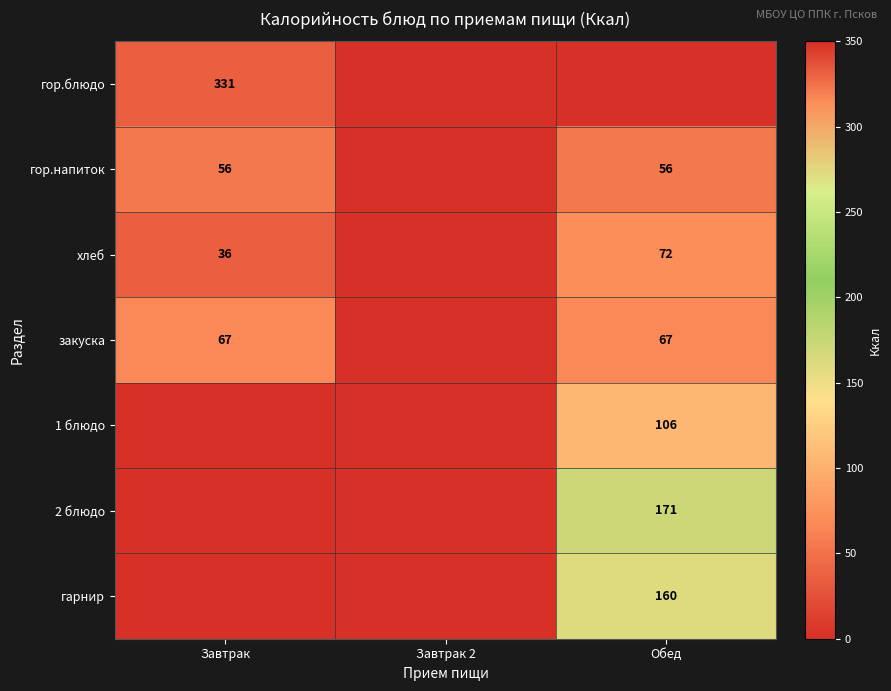

The гор.блюдо series shows 114 at Завтрак. True or false?

False